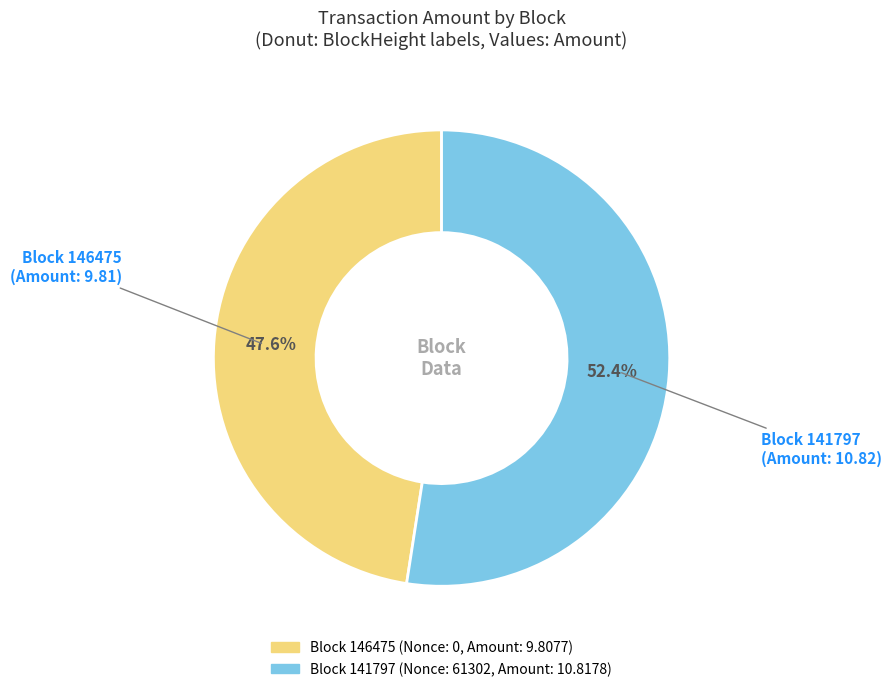

Does any single category account for the majority?

Yes